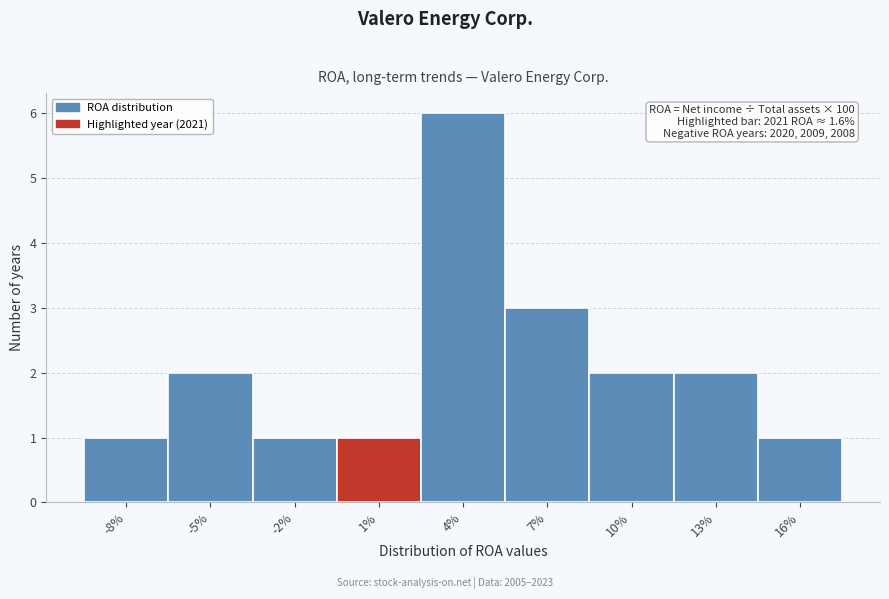

Reading right to left, extract all data points from this chart.

1	2	2	3	6	1	1	2	1